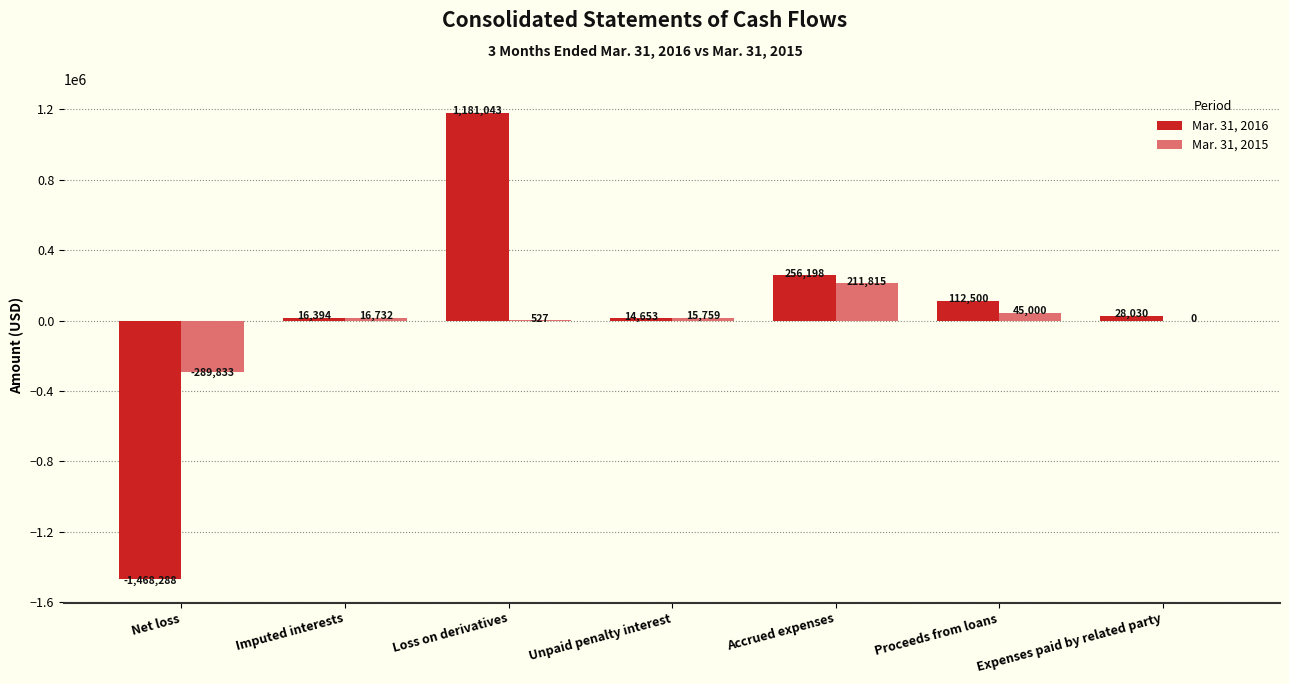

What is the maximum value shown in the chart?

1181043